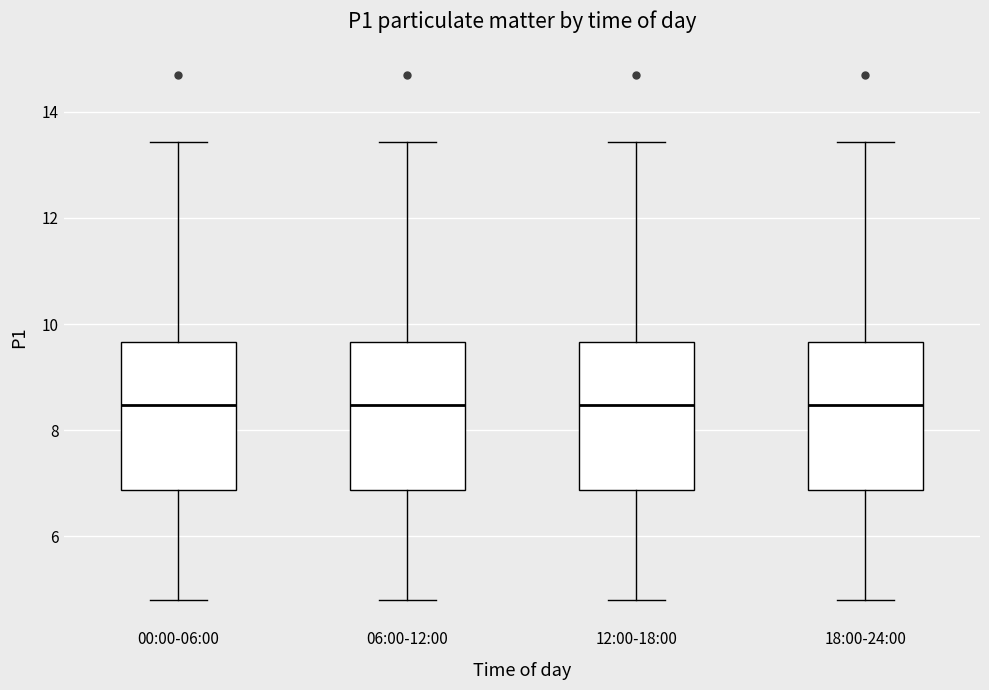

Reading left to right, transcribe this box plot: for each box, give where its median line is, the range the box spans, and where its two whiskers end, as read against the y-axis. The values are not printed on the chart, so give them approximately, as read against the axis.

00:00-06:00: median 8.4, box 6.8 to 9.6, whiskers 4.8 to 13.4
06:00-12:00: median 8.4, box 6.8 to 9.6, whiskers 4.8 to 13.4
12:00-18:00: median 8.4, box 6.8 to 9.6, whiskers 4.8 to 13.4
18:00-24:00: median 8.4, box 6.8 to 9.6, whiskers 4.8 to 13.4